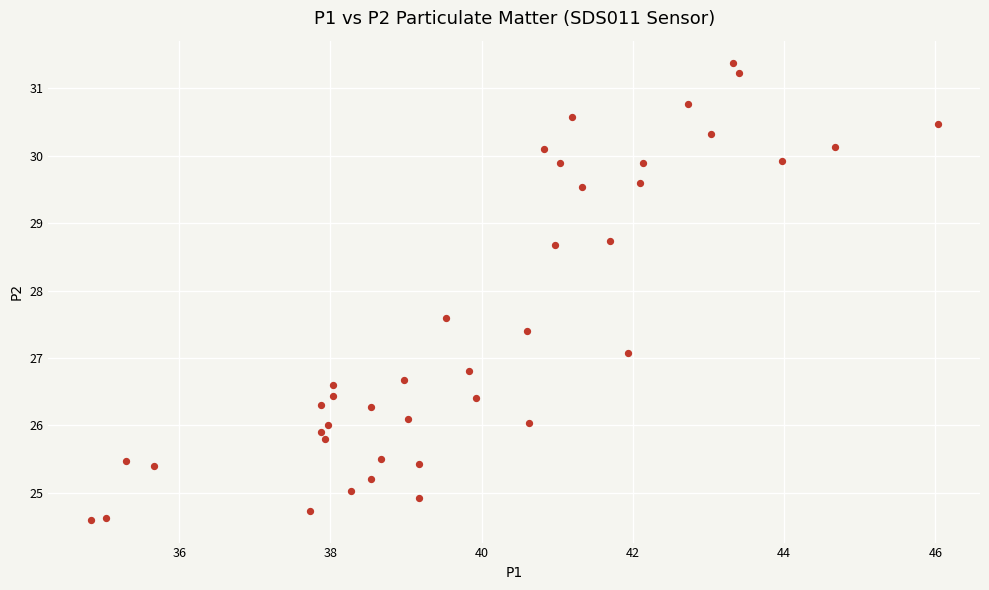

What is the range of Y values (max minus min)?

6.8